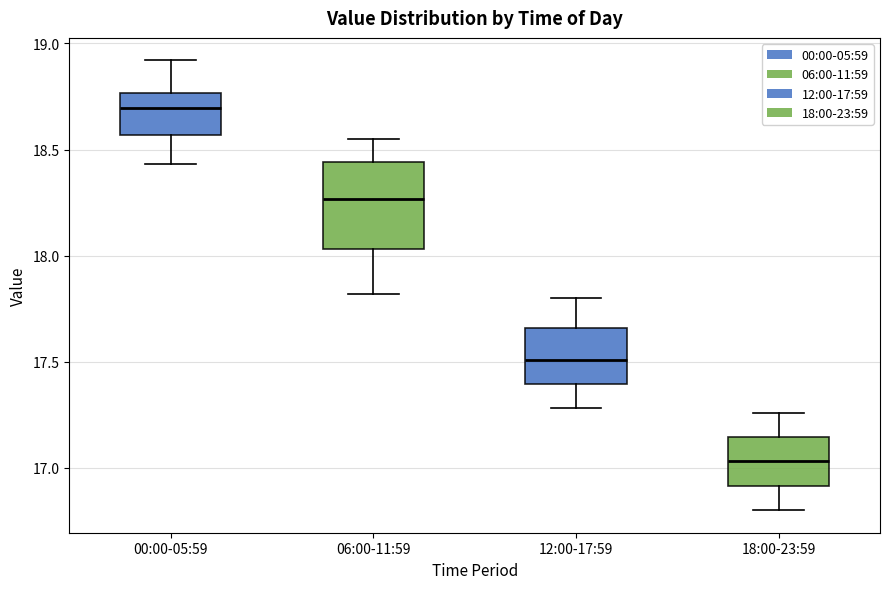

Which box's median line is the lowest?

18:00-23:59